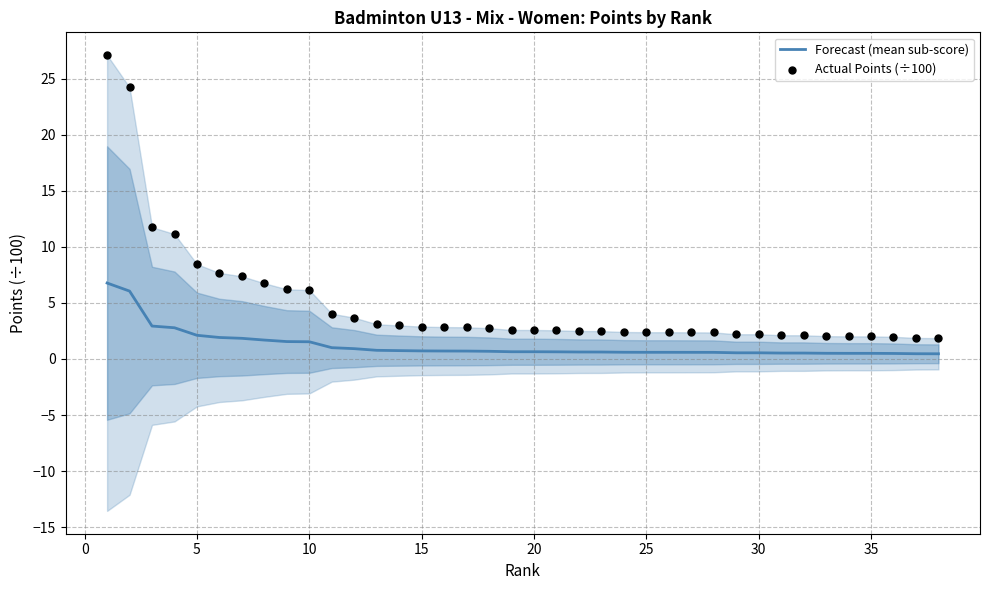

Which series has the largest total across all categories?

Actual Points (÷100)